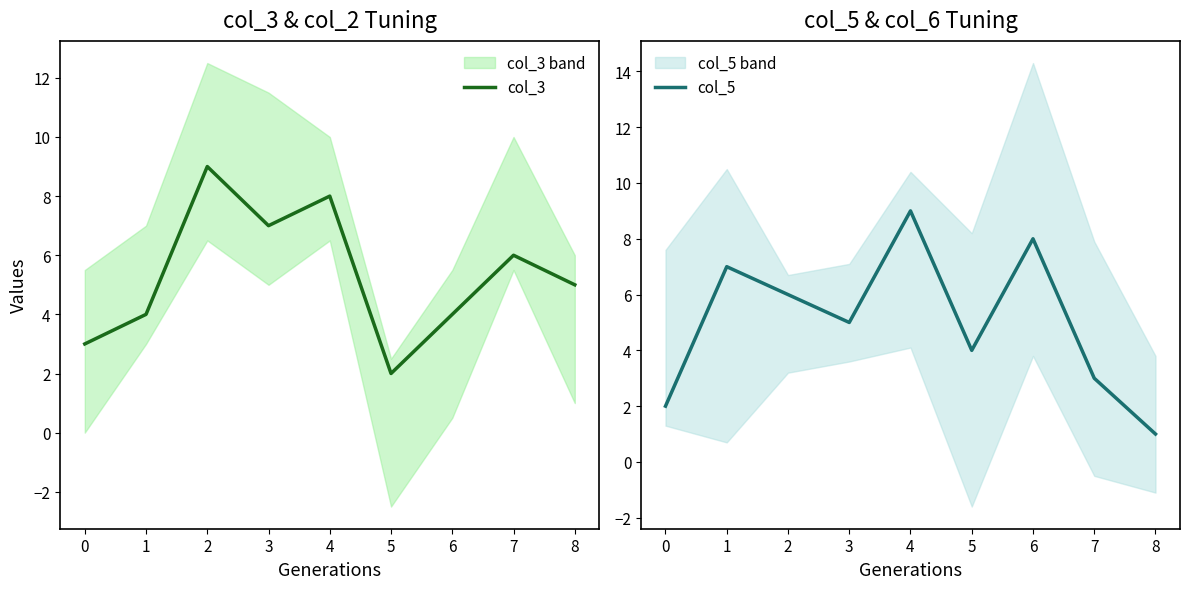

Reading right to left, what are all the values shown in this chart?

col_3: 5	6	4	2	8	7	9	4	3
col_5: 1	3	8	4	9	5	6	7	2